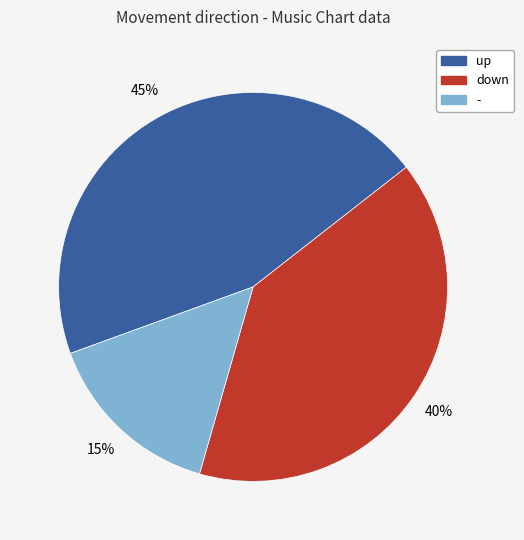

Does any single category account for the majority?

No